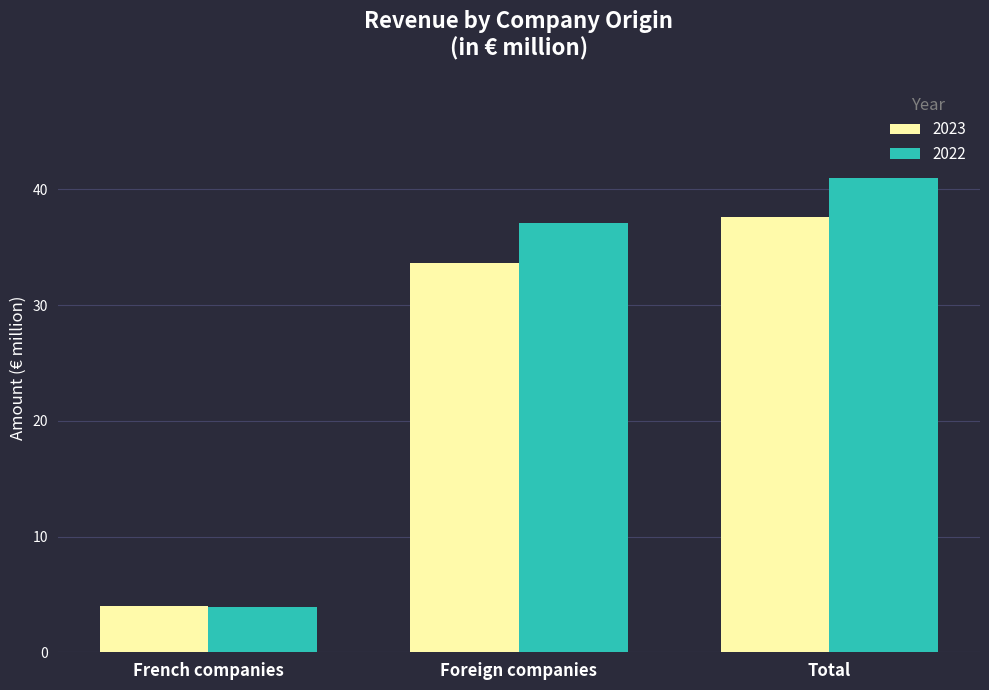

What is the difference between the highest and lowest values at Total?

3.4